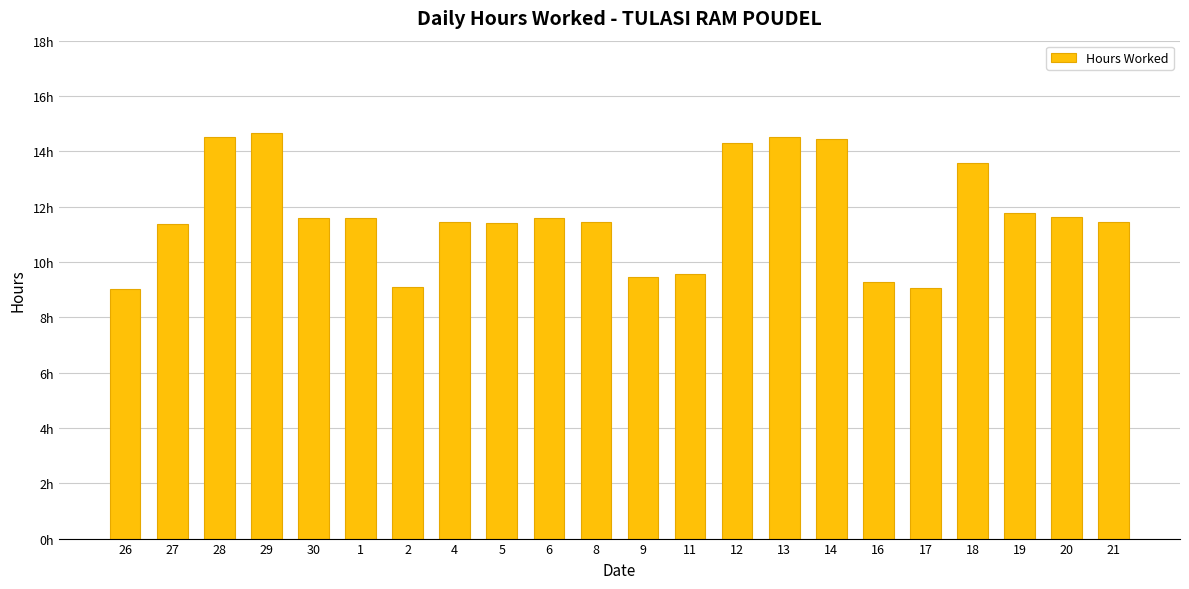

Reading right to left, extract all data points from this chart.

11.5	11.6	11.8	13.6	9.1	9.3	14.4	14.5	14.3	9.6	9.4	11.4	11.6	11.4	11.4	9.1	11.6	11.6	14.7	14.5	11.4	9.0